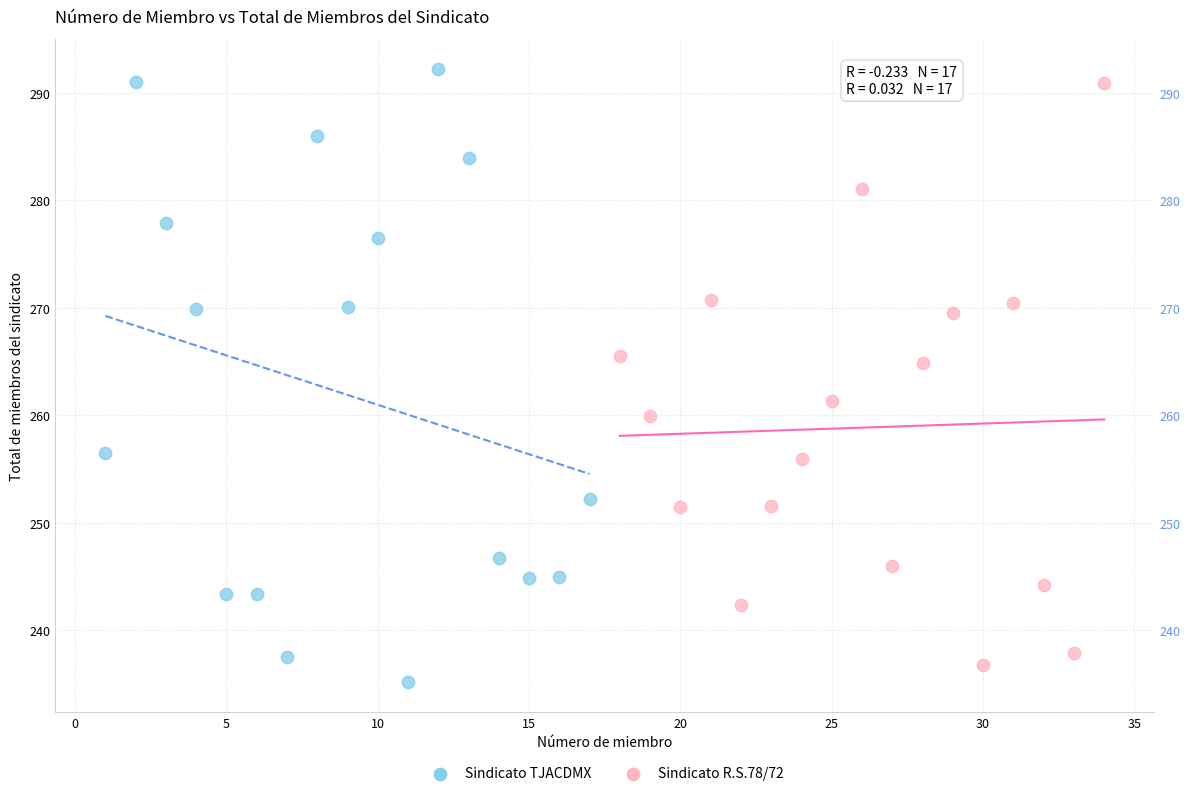

Which series reaches the minimum Y coordinate?

Sindicato TJACDMX